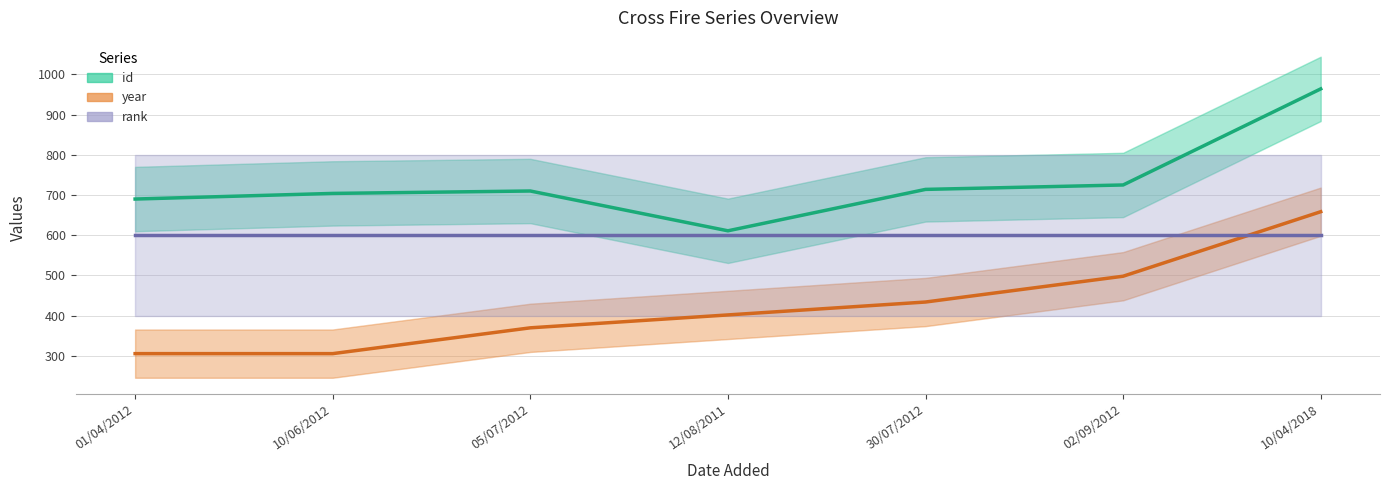

What is the total value across all series at 02/09/2012?

1823.0